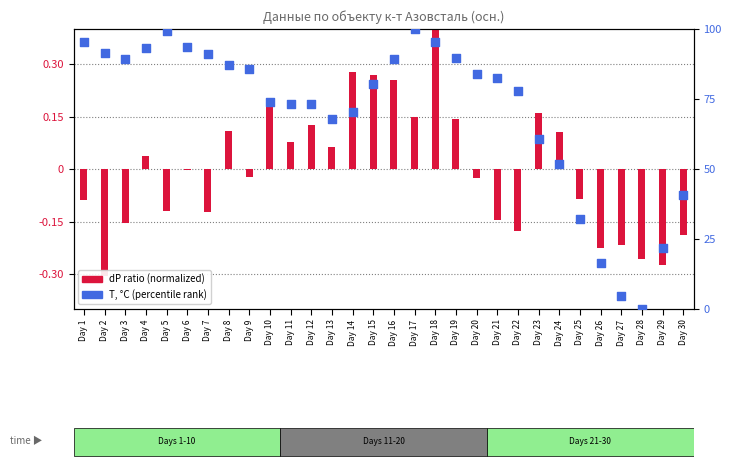

What is the total value across all series at Day 22?

77.7